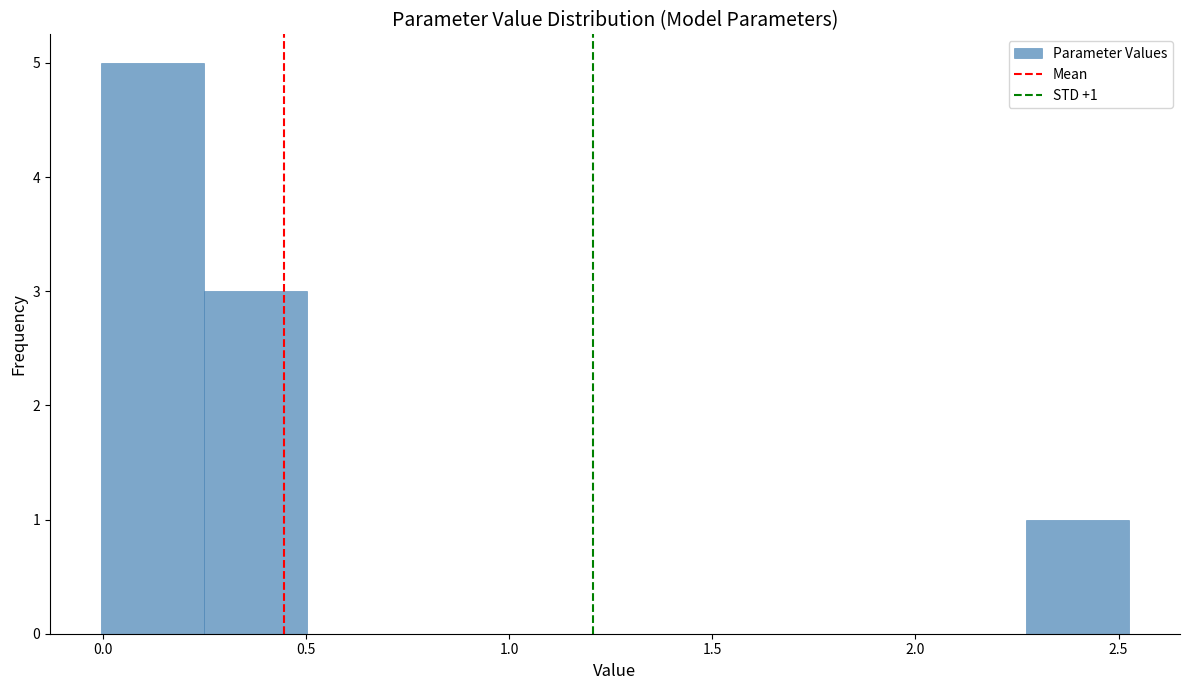

Over which range of the x-axis is the bar tallest?

0.00 to 0.25